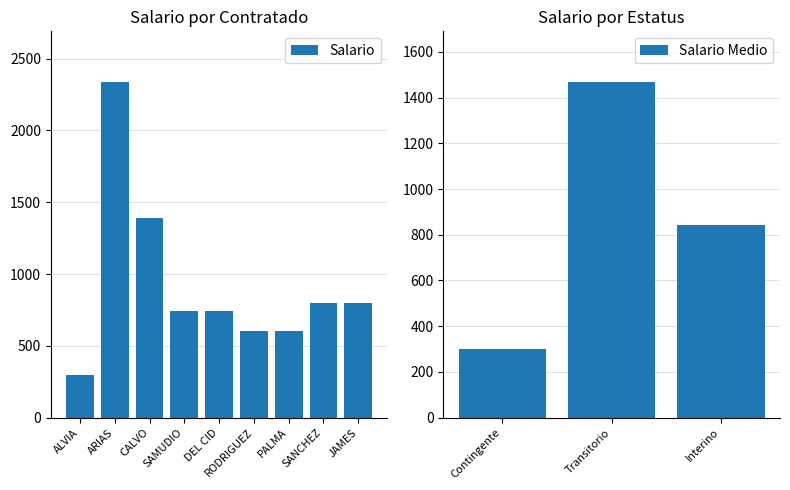

What position from the right is JAMES?

1